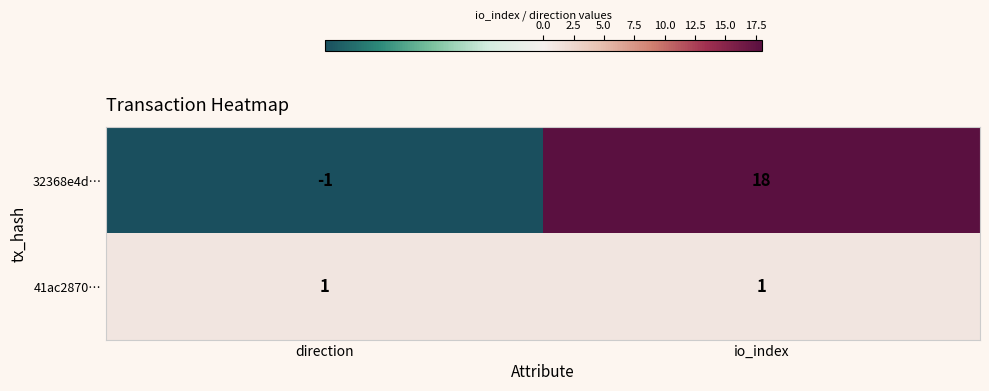

At direction, list the series in order from largest to smallest.

41ac2870…, 32368e4d…